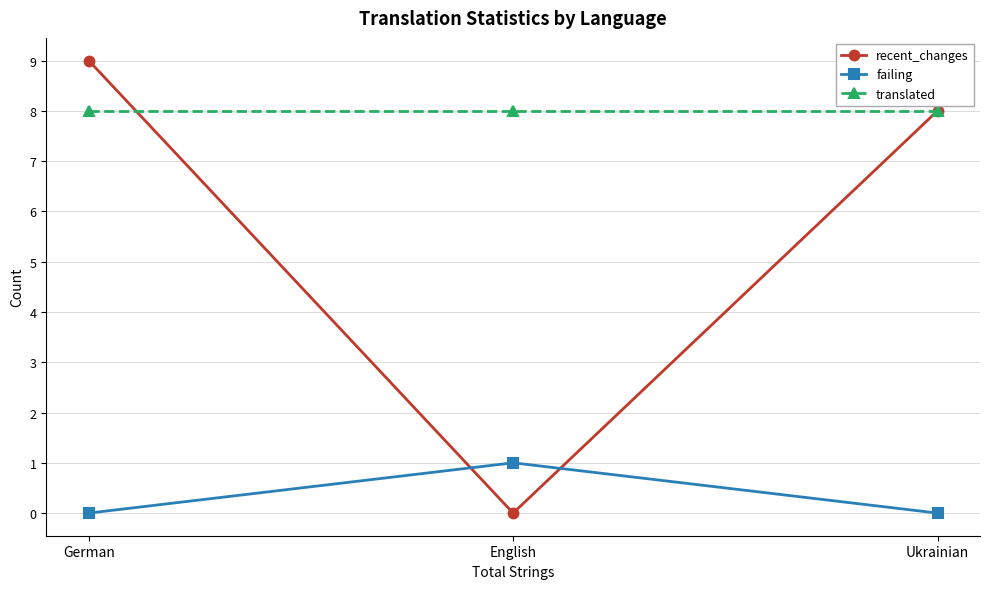

List the series in order of their peak value, lowest first.

failing, translated, recent_changes